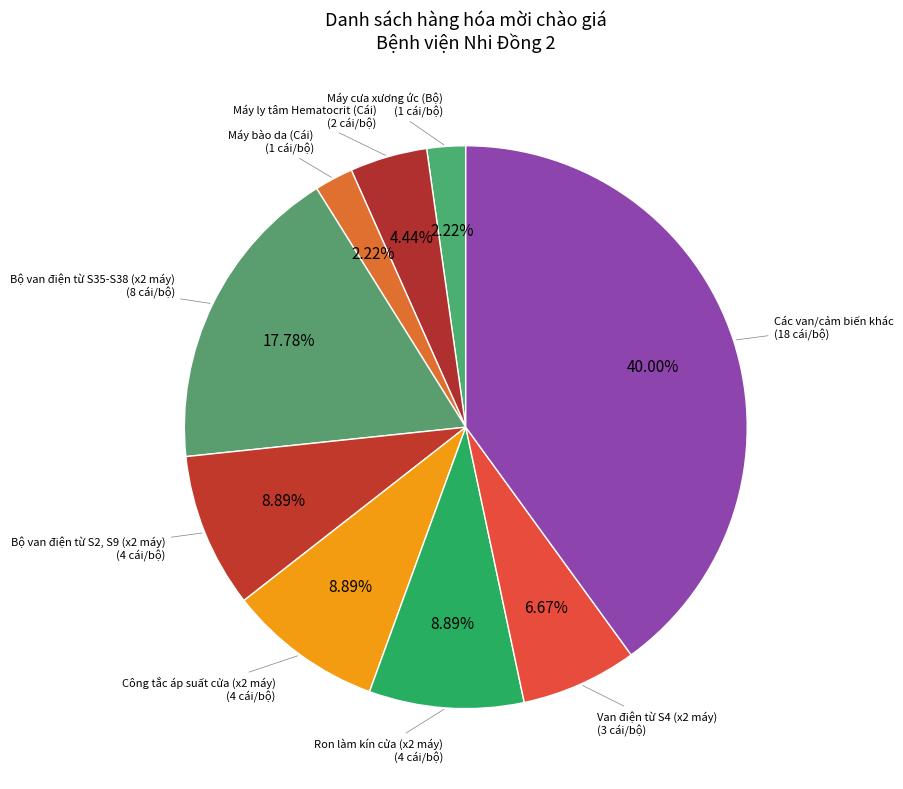

How many slices are in this pie chart?

9